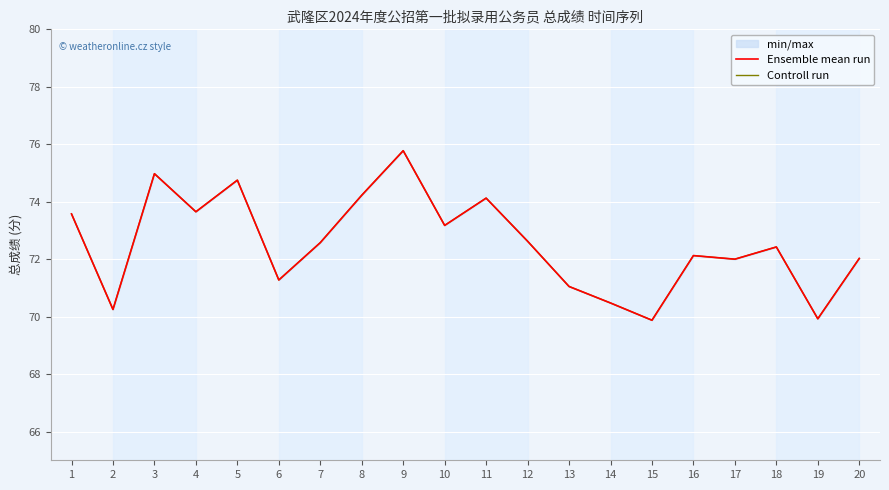

True or false: Controll run has more than 2 interior local peaks.

True